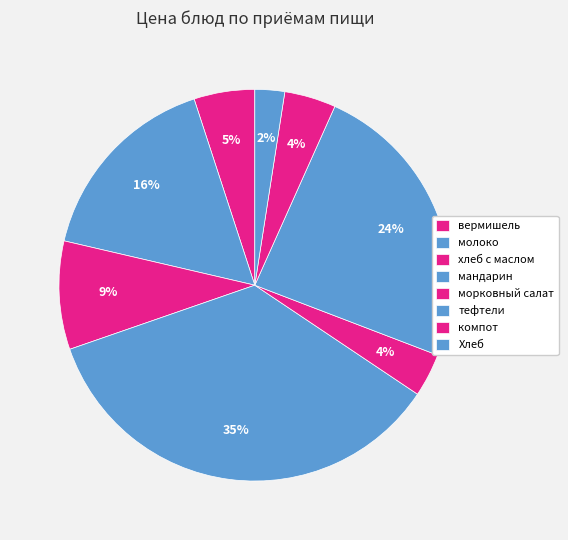

How many slices are in this pie chart?

8